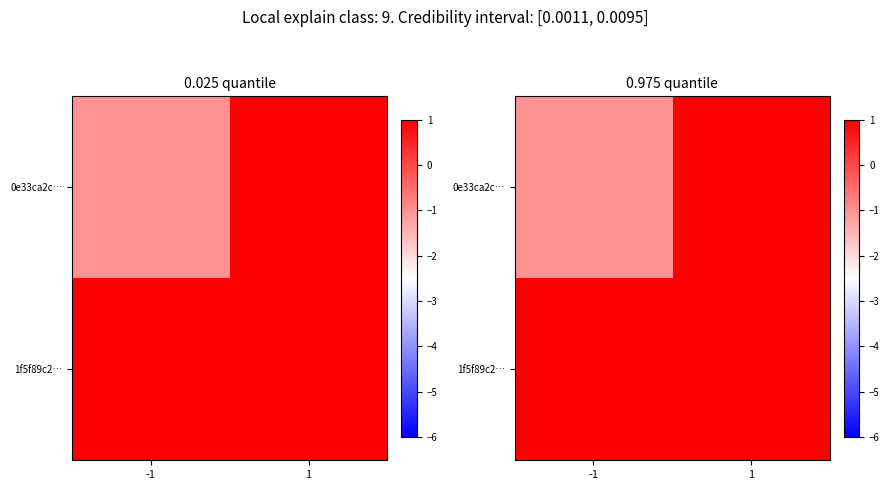

List the labels in order of 1f5f89c2… value, largest first.

1, -1